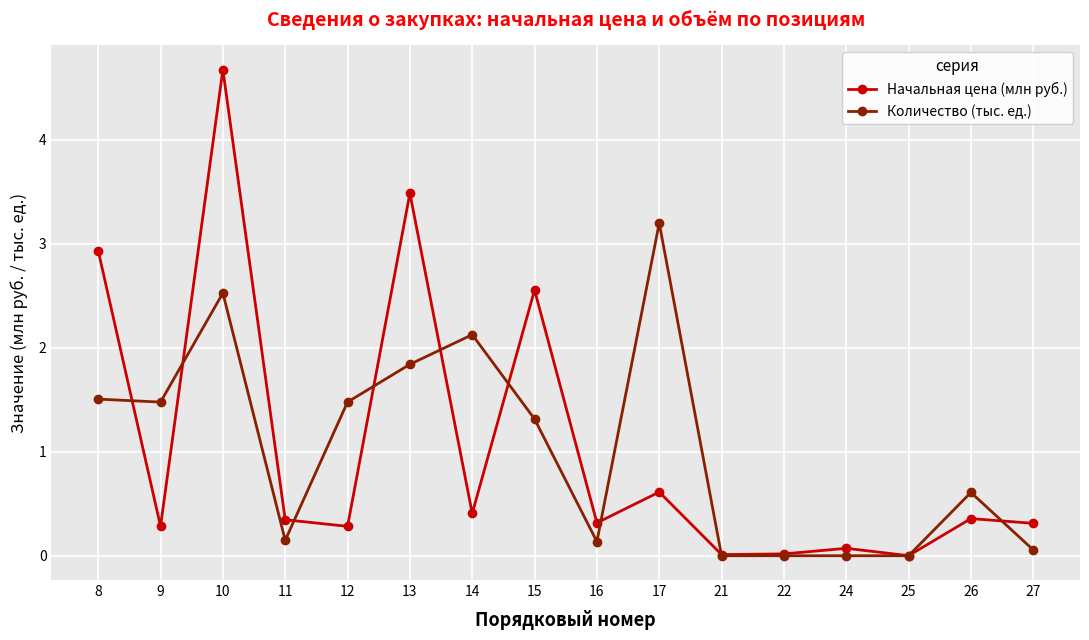

At which category is the sum across all series the highest?

10